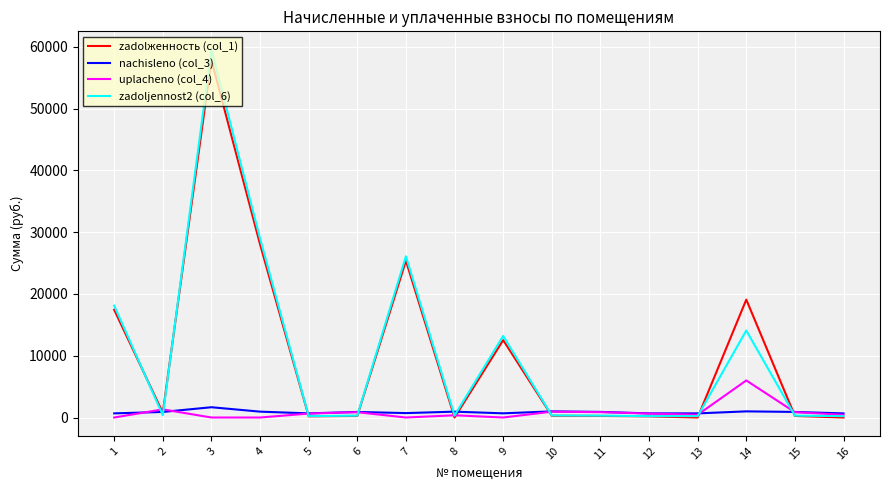

At which category is the sum across all series the highest?

3